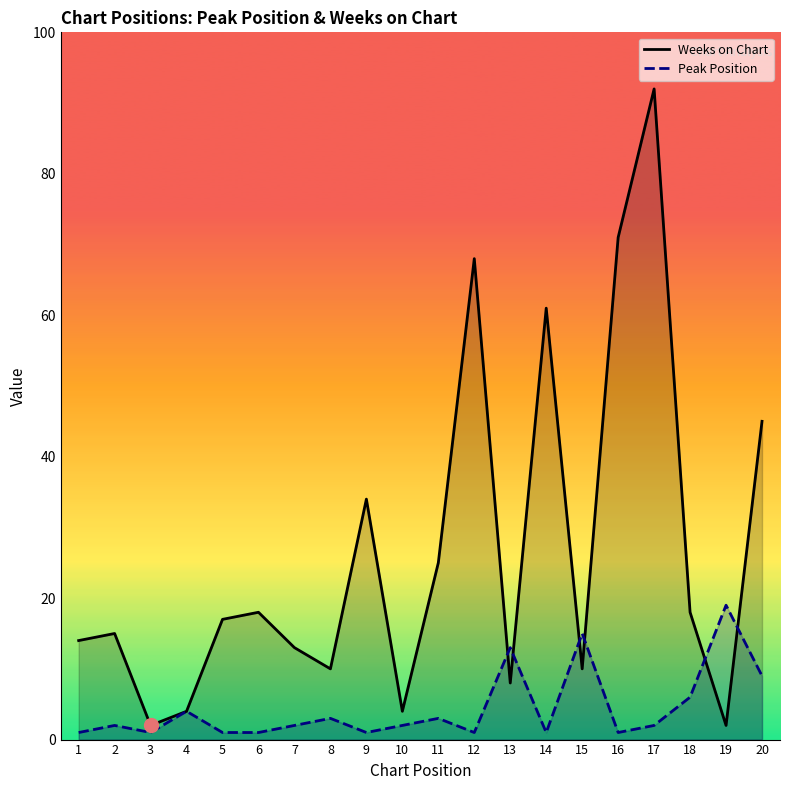

List the series in order of their peak value, highest first.

Weeks on Chart, Peak Position